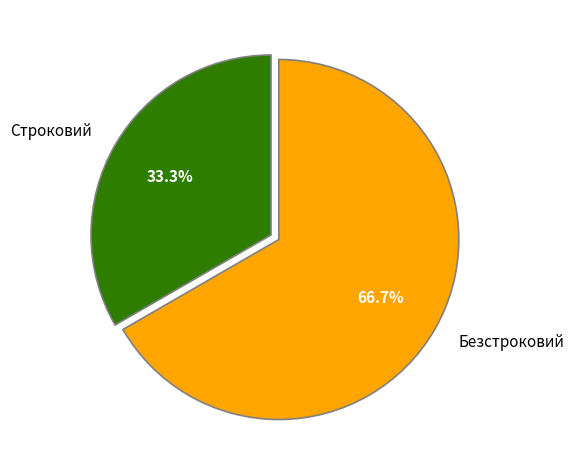

Do Безстроковий and Строковий together represent more than half of the pie?

Yes